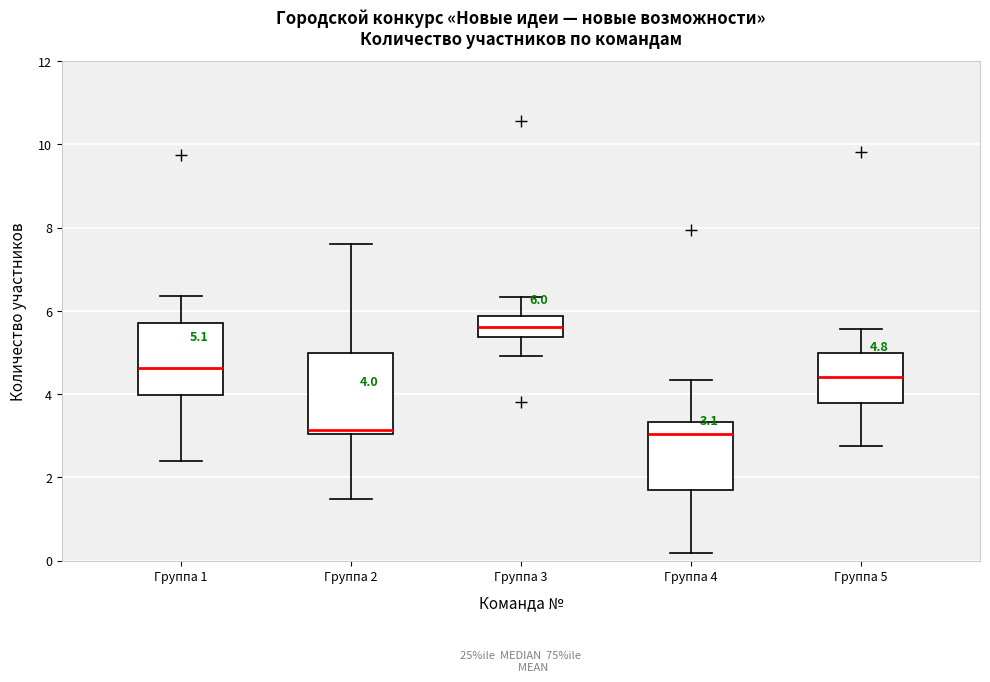

Which box's median line is the highest?

Группа 3